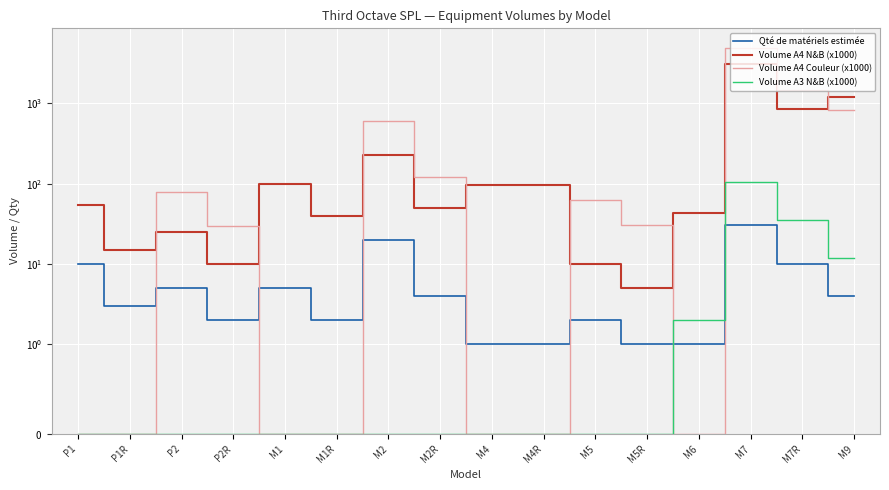

Where is the first local maximum for Volume A3 N&B (x1000)?

M7